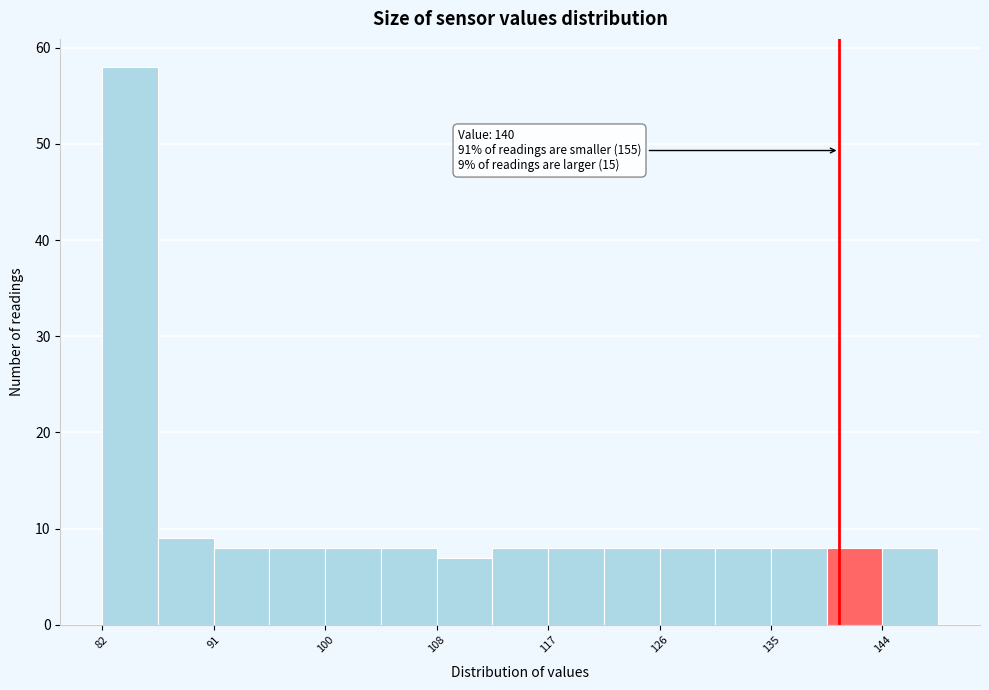

Over which range of the x-axis is the bar tallest?

82 to 87